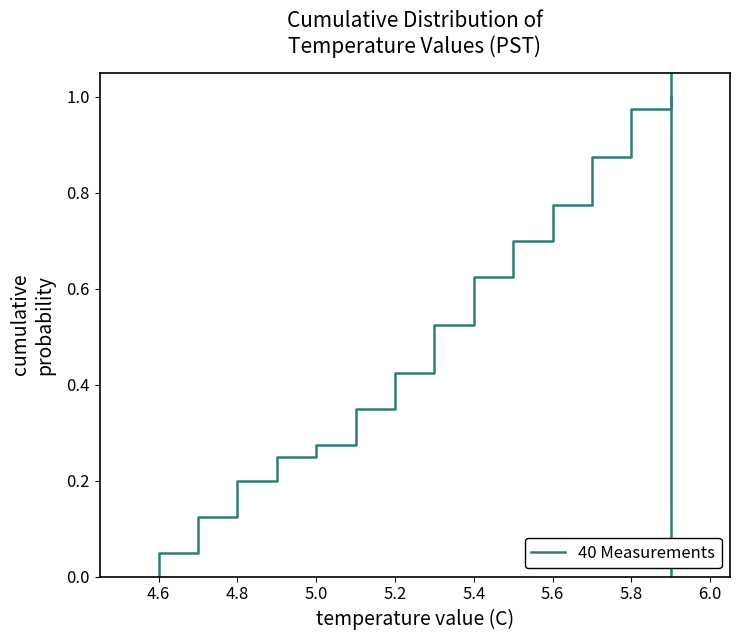

Rank the categories by value from lowest to highest.

0, 1, 2, 3, 4, 5, 6, 7, 8, 9, 10, 11, 12, 13, 14, 15, 16, 17, 18, 19, 20, 21, 22, 23, 24, 25, 26, 27, 28, 29, 30, 31, 32, 33, 34, 35, 36, 37, 38, 39